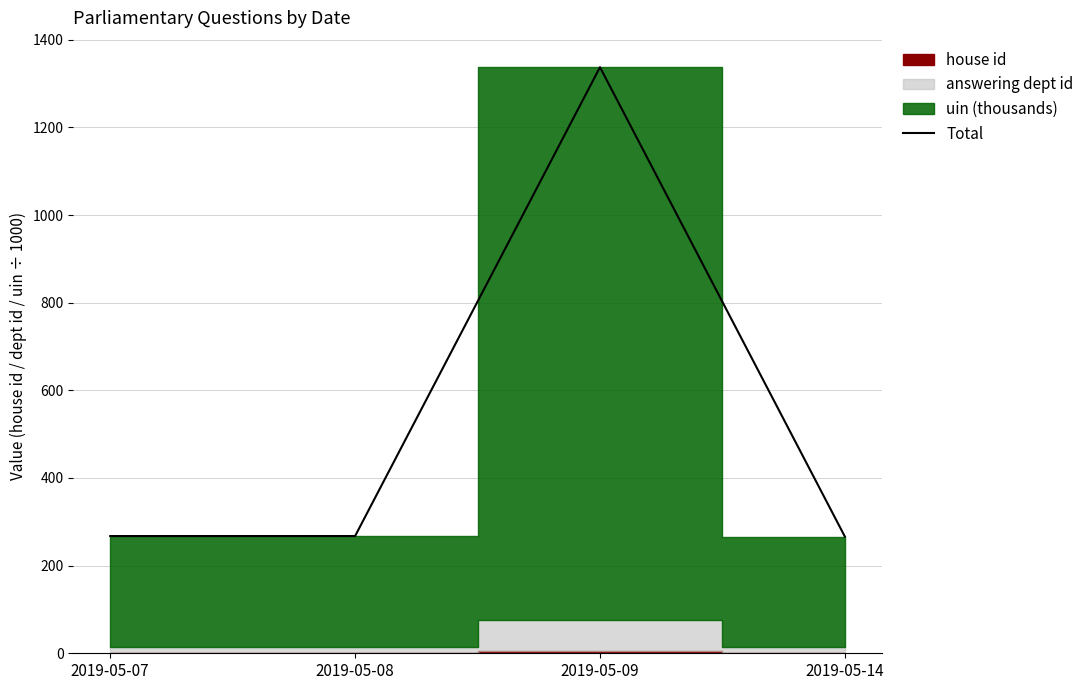

List the labels in order of value, smallest first.

2019-05-14, 2019-05-07, 2019-05-08, 2019-05-09